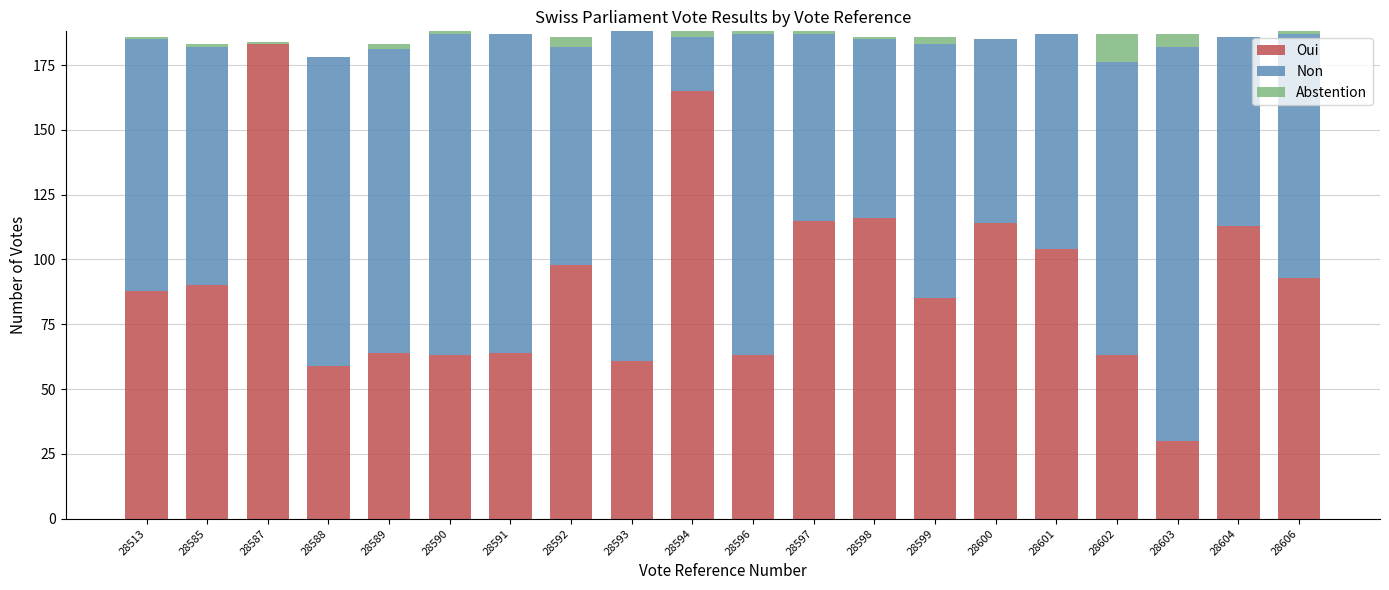

True or false: Oui has a value of 15 at 28603.

False